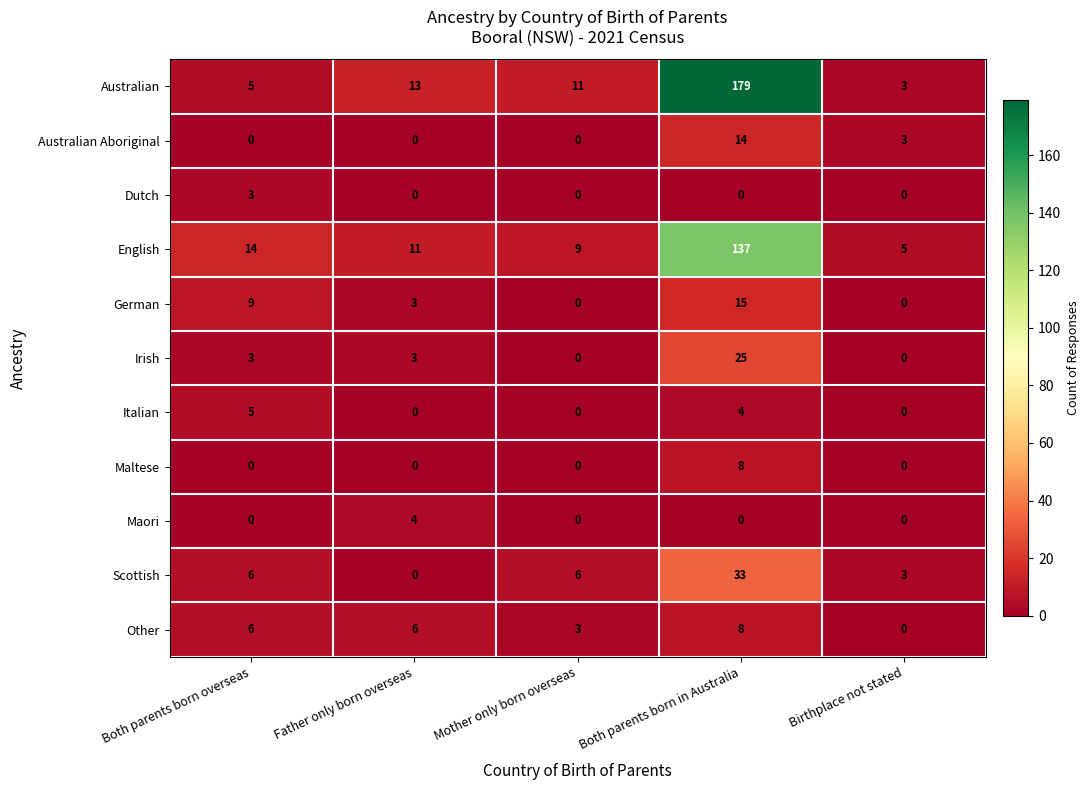

True or false: English has a value of 6 at Mother only born overseas.

False